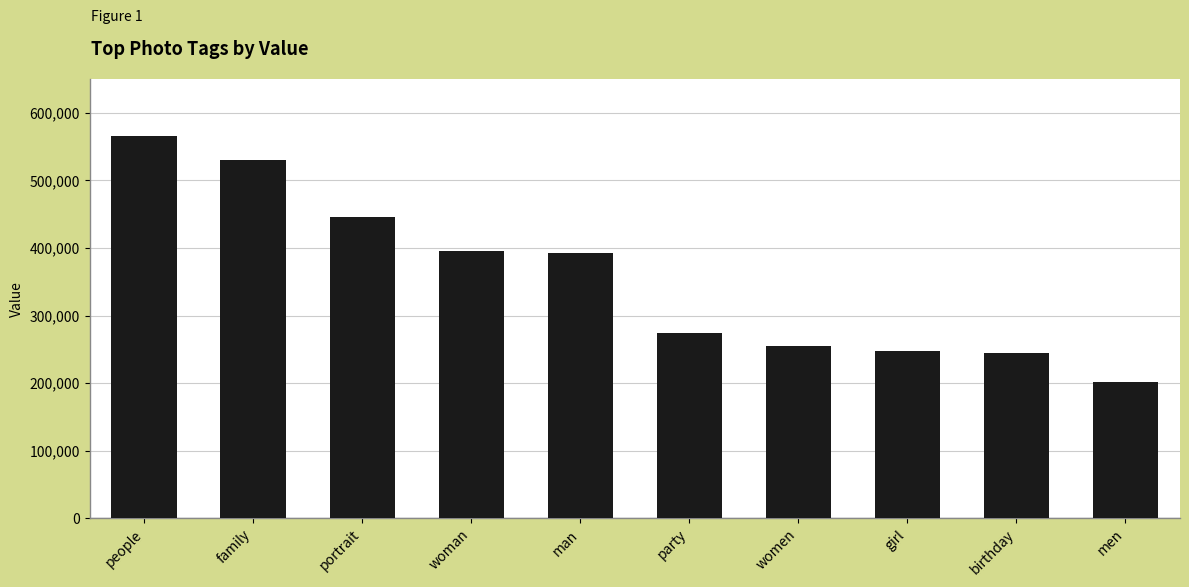

The chart shows a value of 248136 at girl. True or false?

True